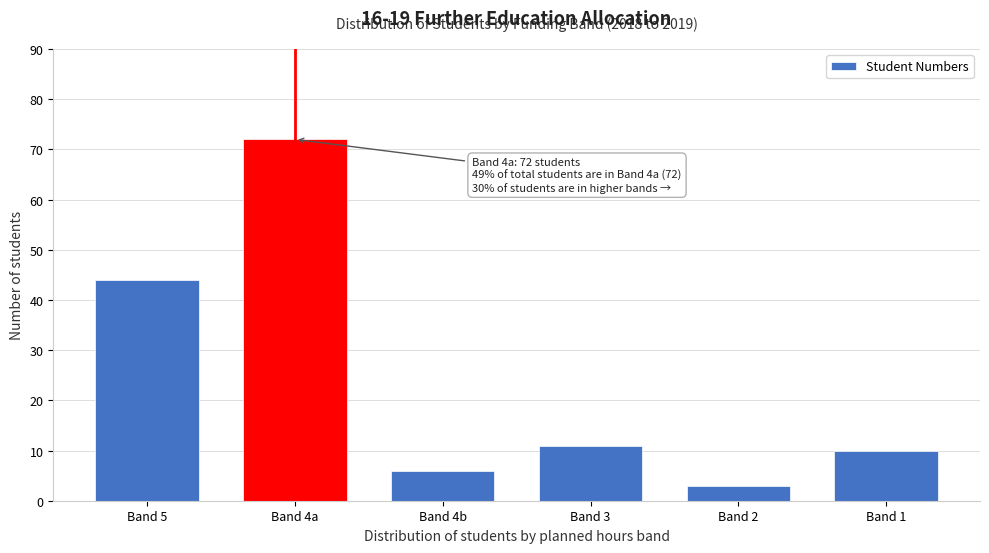

Reading left to right, extract all data points from this chart.

Band 5=44	Band 4a=72	Band 4b=6	Band 3=11	Band 2=3	Band 1=10